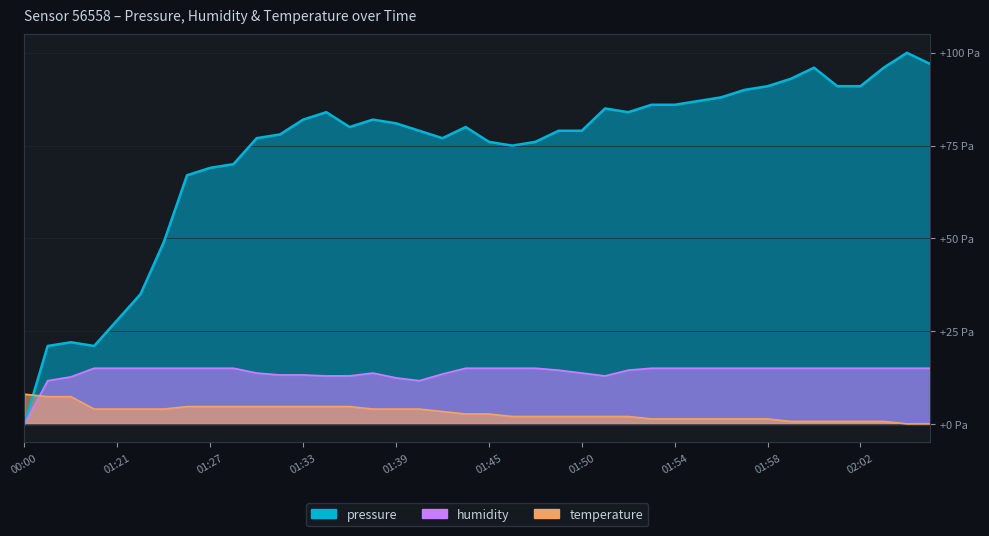

What is the average value of the temperature series?

3.0